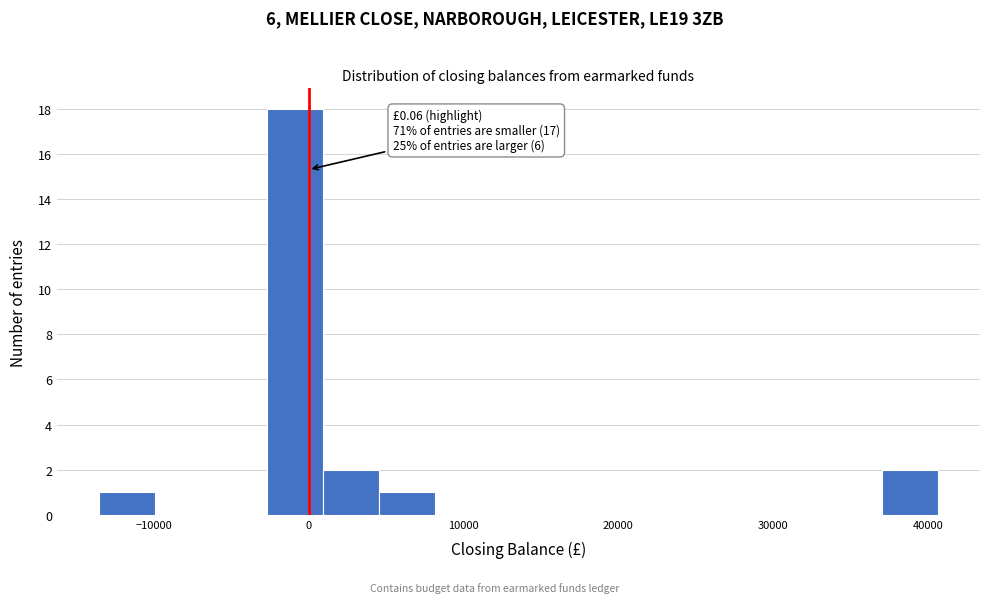

Read against the x-axis, roughly where is the centre of the tallest bar?

-1000